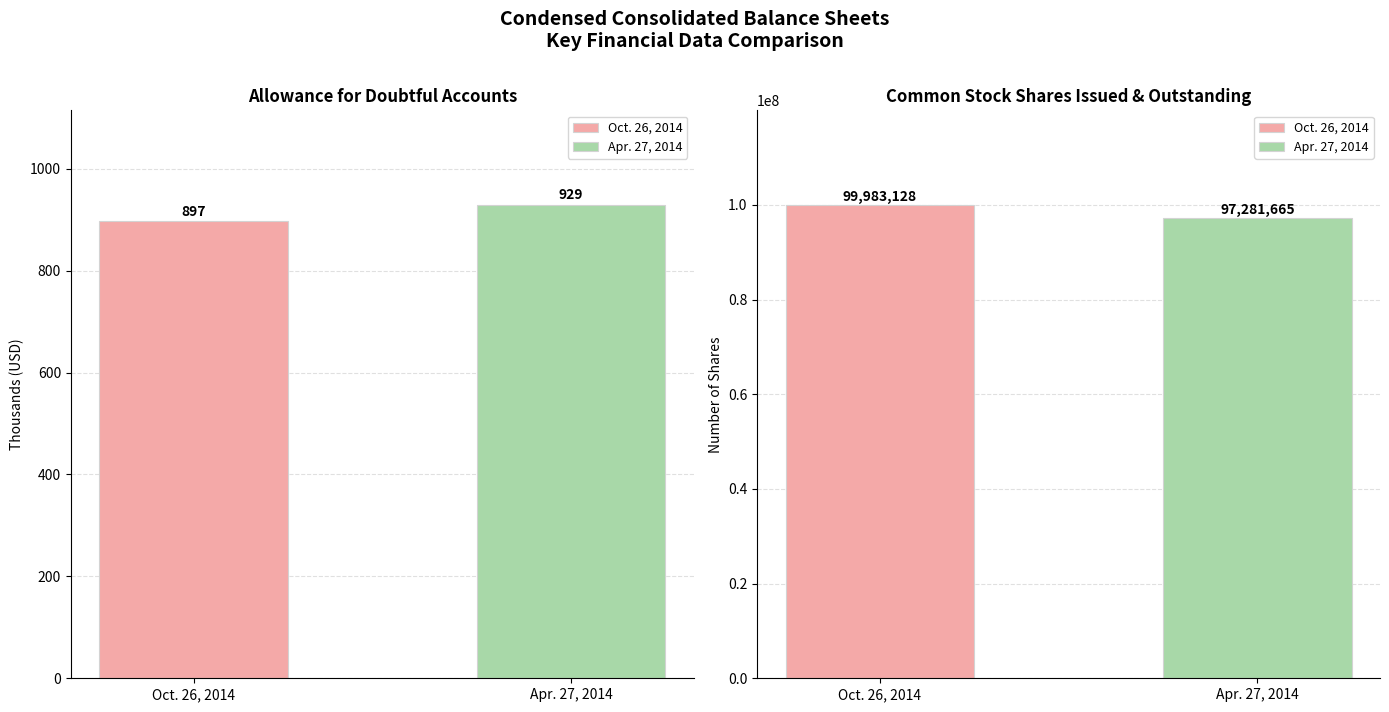

At which label is Oct. 26, 2014 closest to 49992012?

Allowance for doubtful accounts